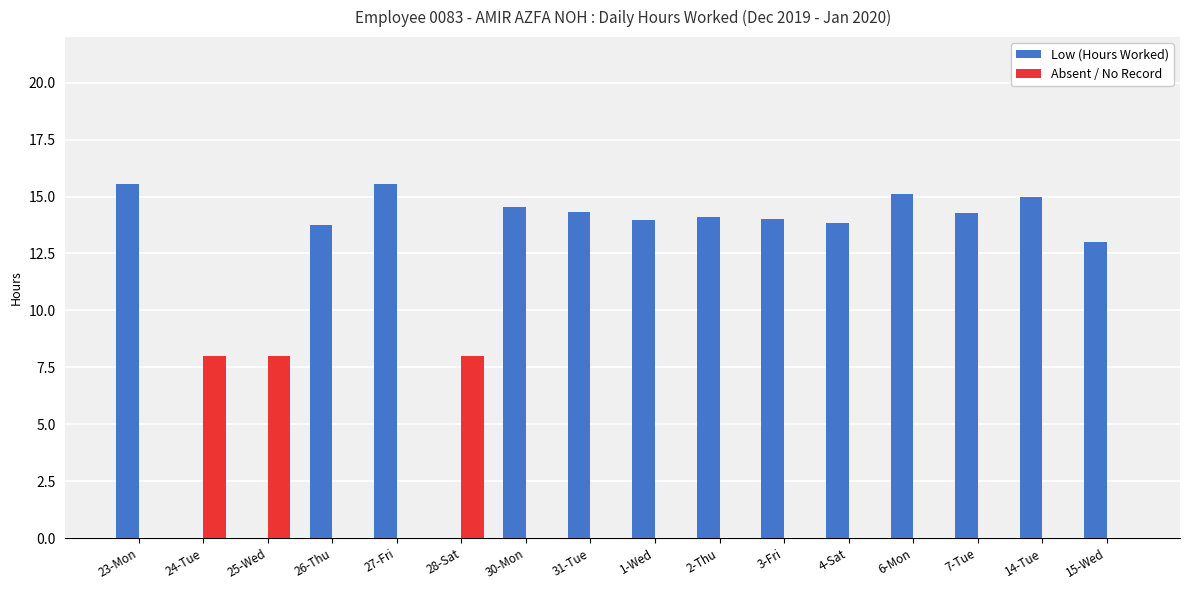

How many categories are shown in the chart?

16